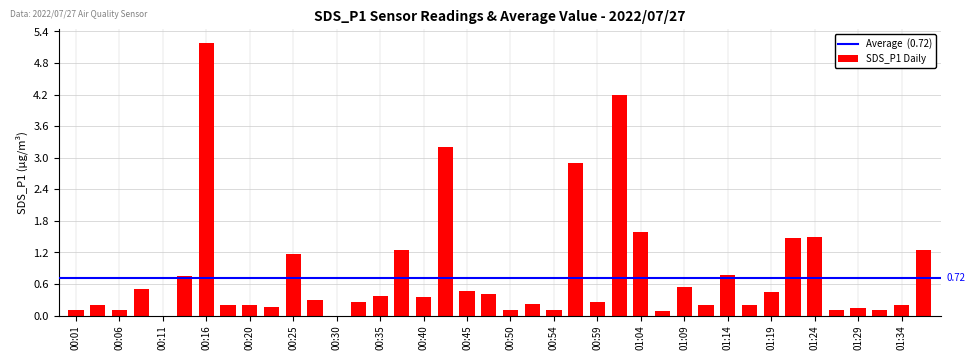

What is the sum of all values?

31.6